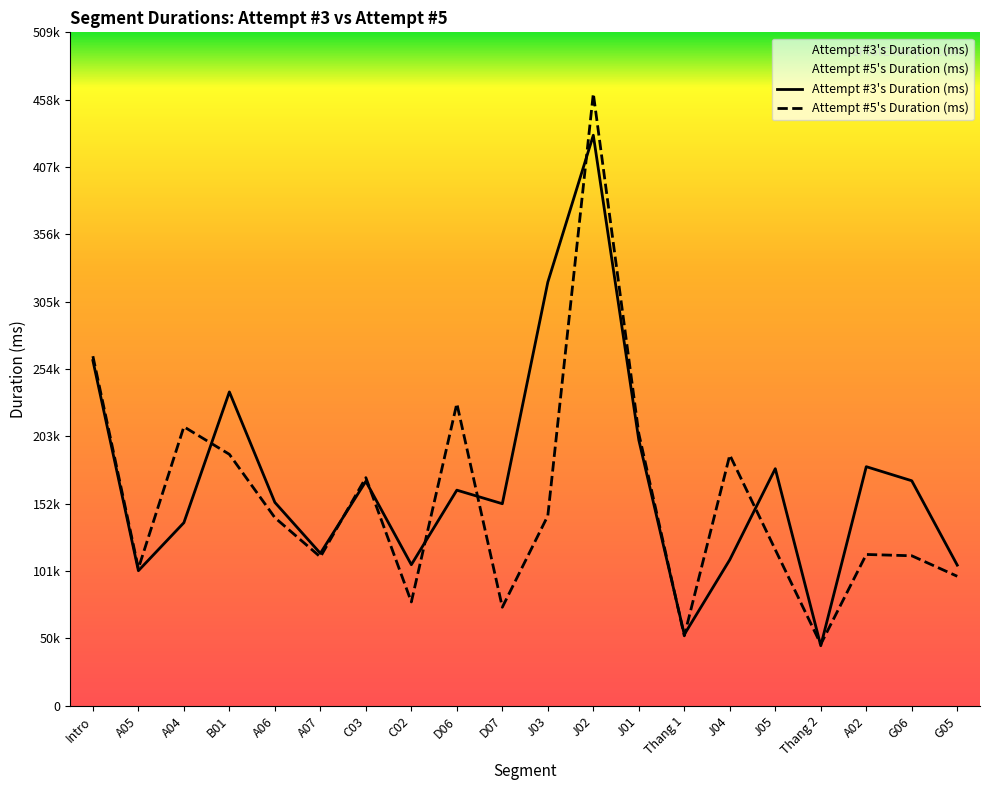

Where is Attempt #3's Duration (ms) nearest to the value 238544?

B01